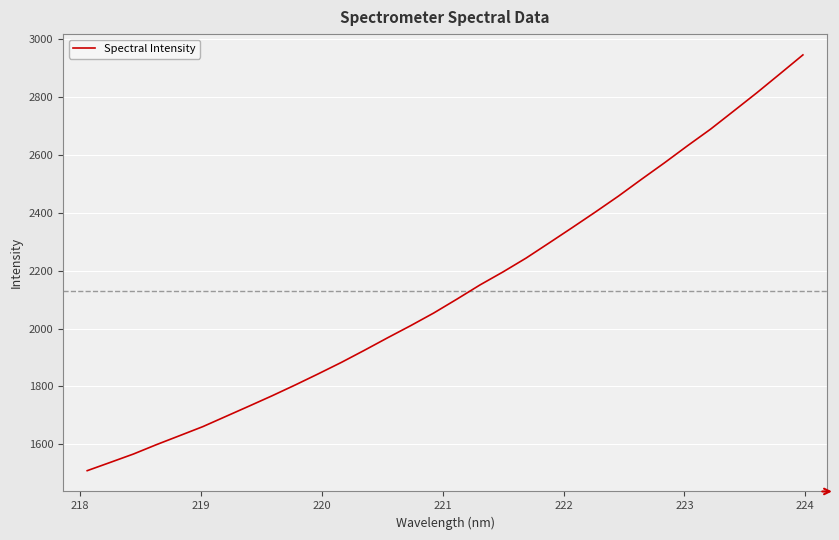

What is the minimum value shown in the chart?

1508.9